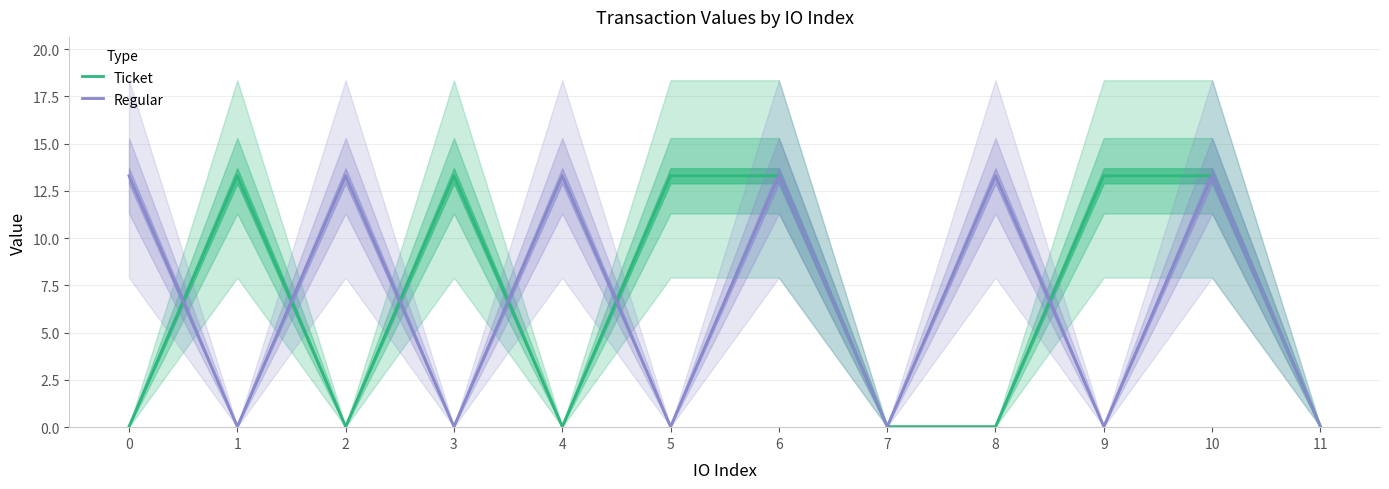

Which series has the largest total across all categories?

Ticket